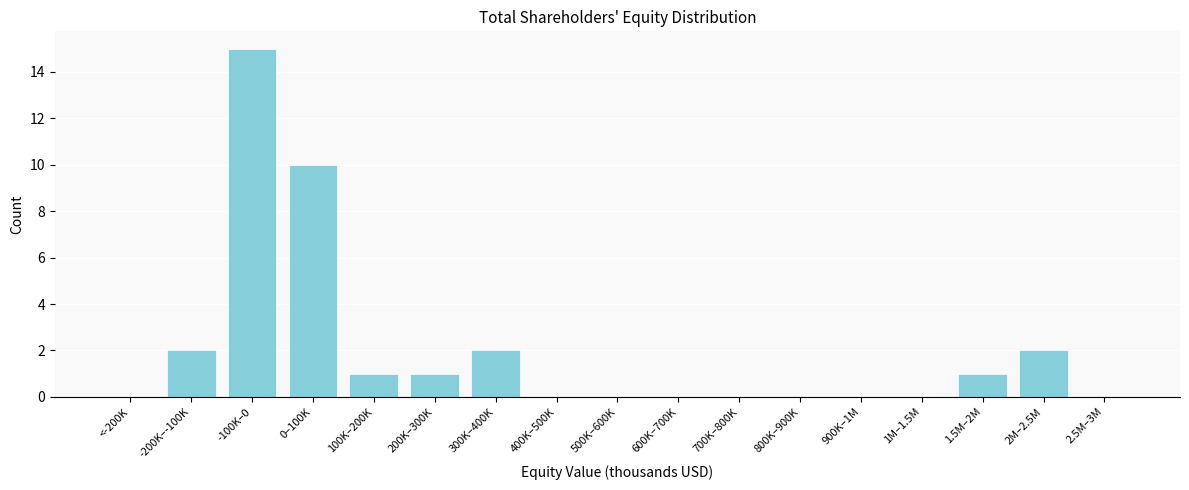

Reading left to right, extract all data points from this chart.

<-200K=0	-200K–-100K=2	-100K–0=15	0–100K=10	100K–200K=1	200K–300K=1	300K–400K=2	400K–500K=0	500K–600K=0	600K–700K=0	700K–800K=0	800K–900K=0	900K–1M=0	1M–1.5M=0	1.5M–2M=1	2M–2.5M=2	2.5M–3M=0